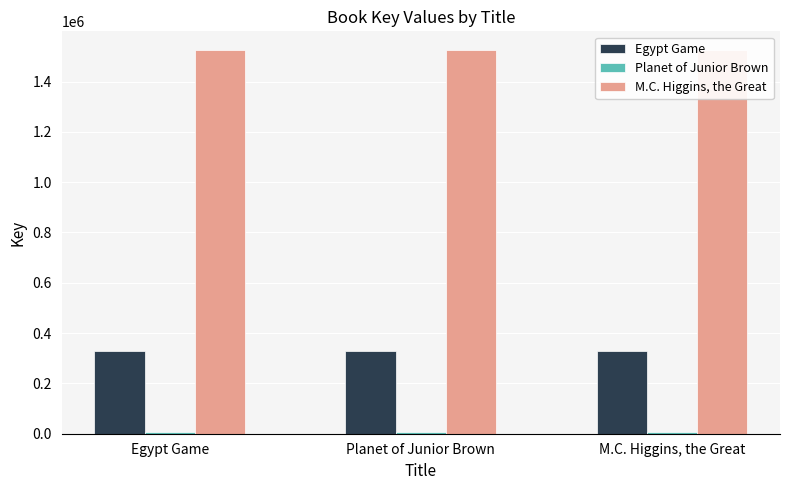

At which label does Planet of Junior Brown reach its minimum?

Egypt Game